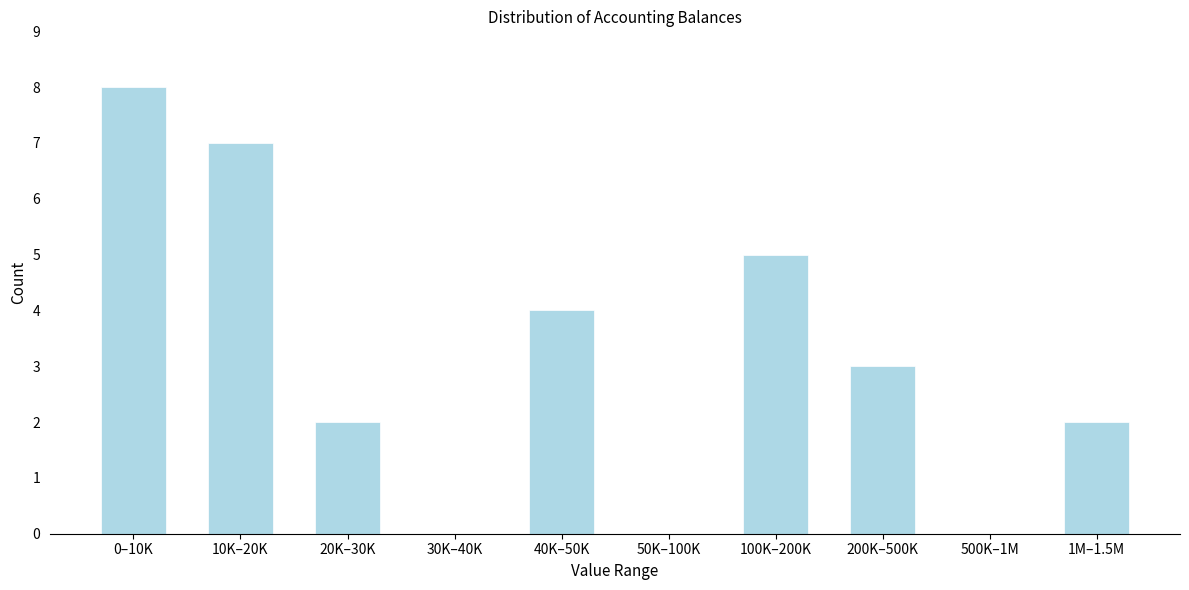

Reading left to right, what are all the values shown in this chart?

0–10K=8	10K–20K=7	20K–30K=2	30K–40K=0	40K–50K=4	50K–100K=0	100K–200K=5	200K–500K=3	500K–1M=0	1M–1.5M=2